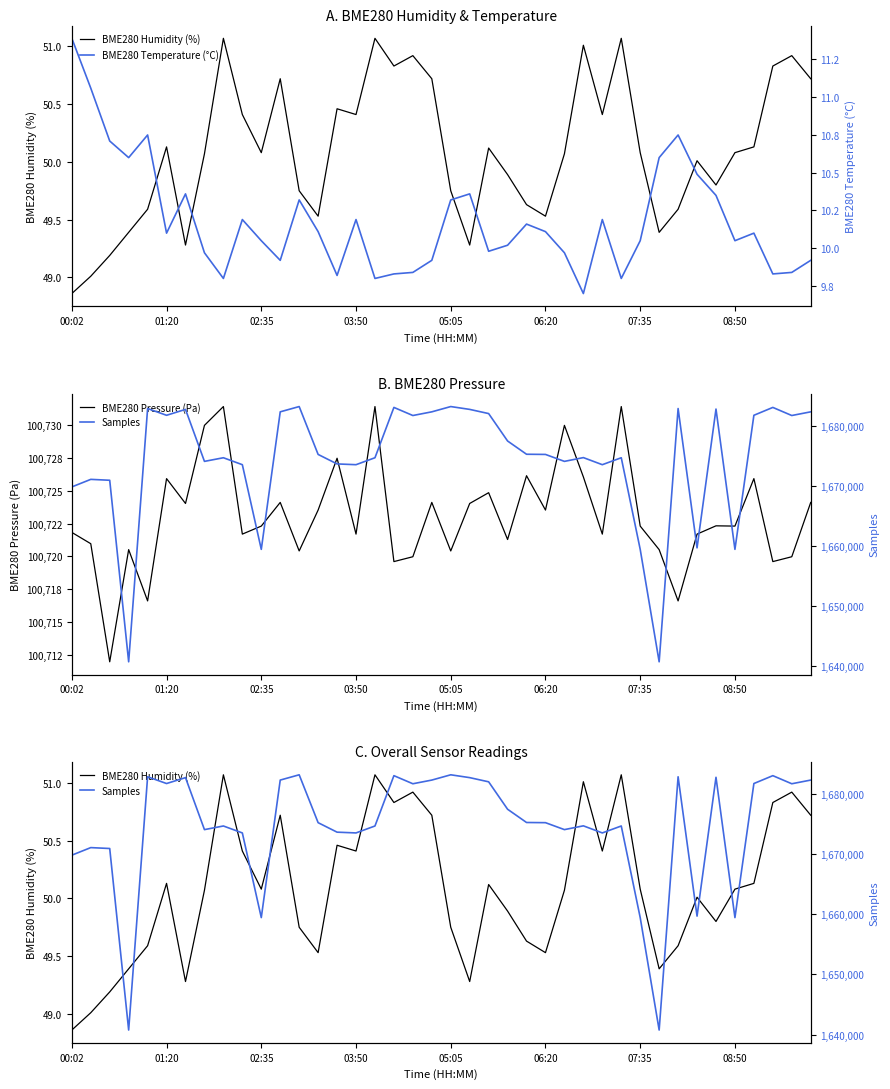

In BME280 Humidity (%), how many points are lower than both neighbors (excluding endpoints)?

10